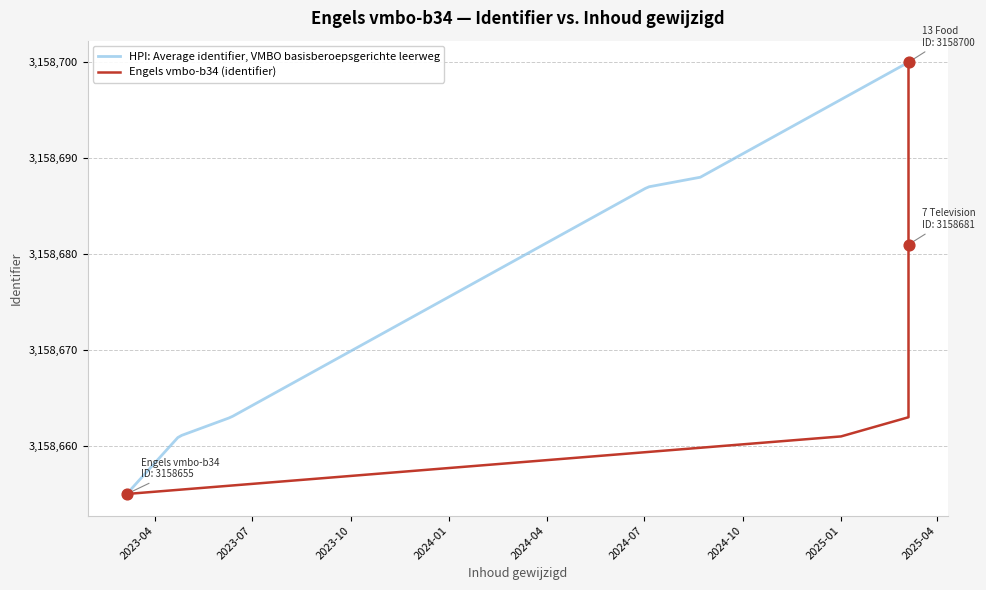

Which has a higher value, 2025-03-05 or 2025-03-05?

2025-03-05